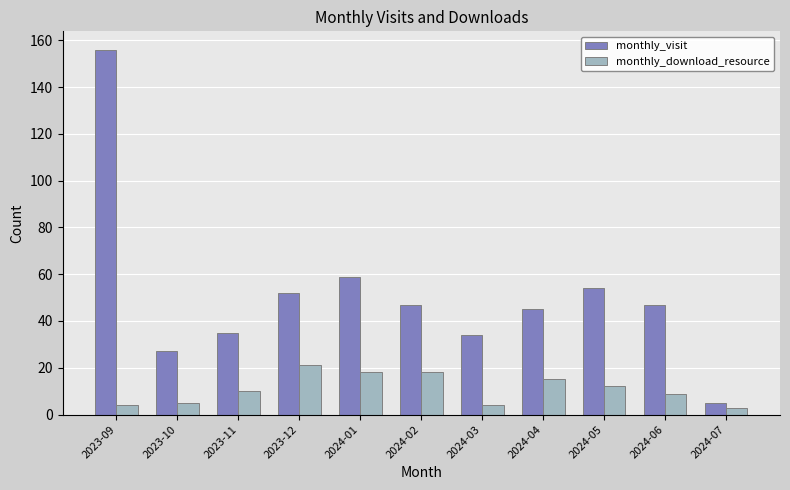

Is the value of monthly_visit at 2024-03 greater than the value of monthly_download_resource at 2024-07?

Yes